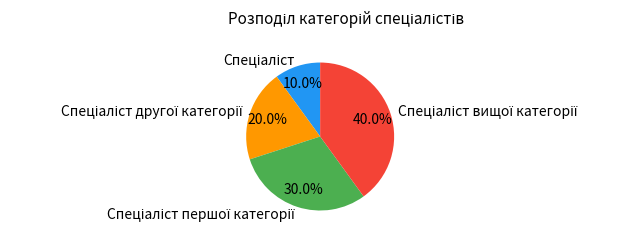

Is there a majority slice in this chart?

No